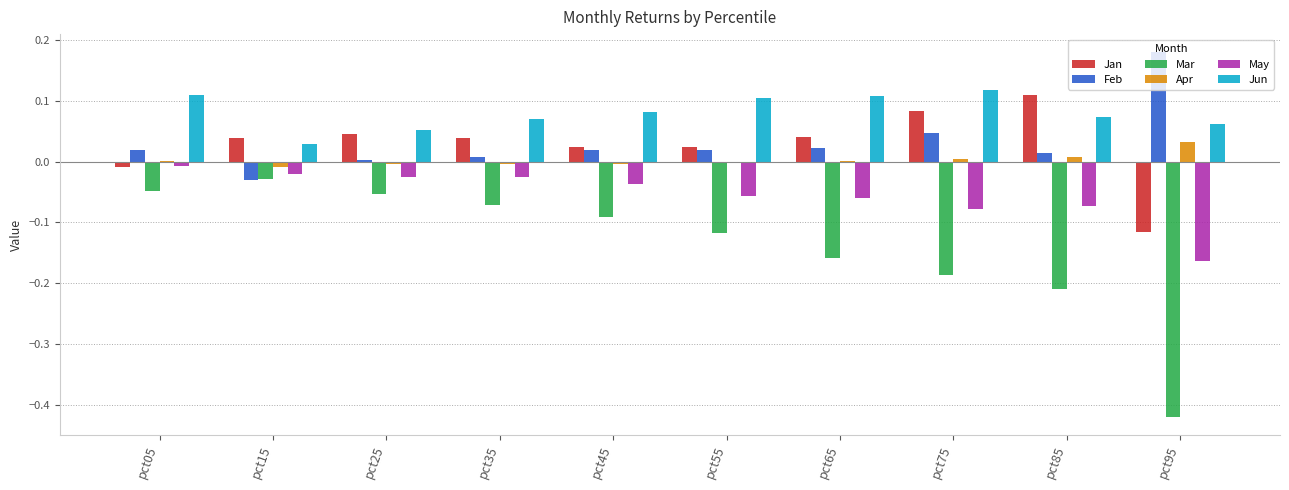

Is the value of Mar at pct75 greater than the value of Feb at pct35?

No